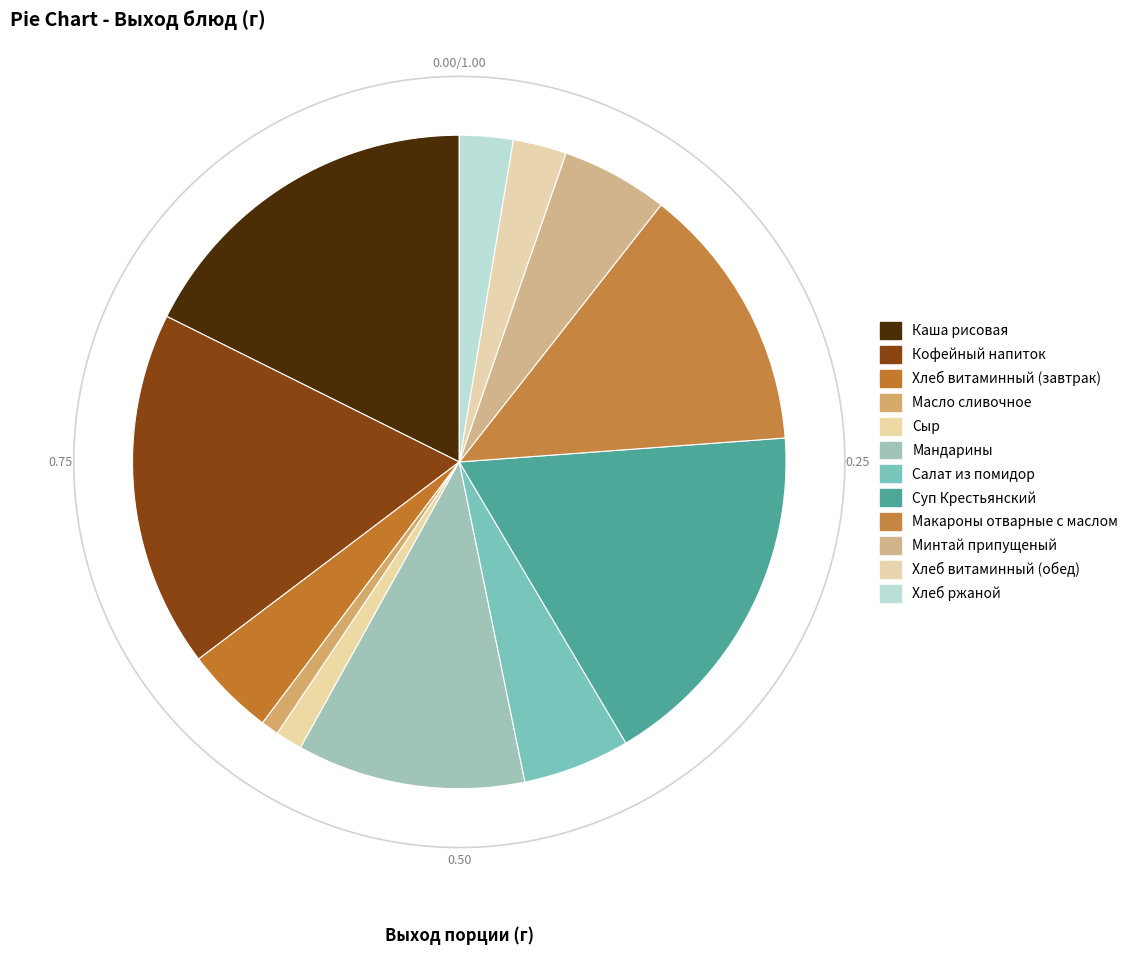

The Хлеб ржаной slice represents 1% of the pie. True or false?

False